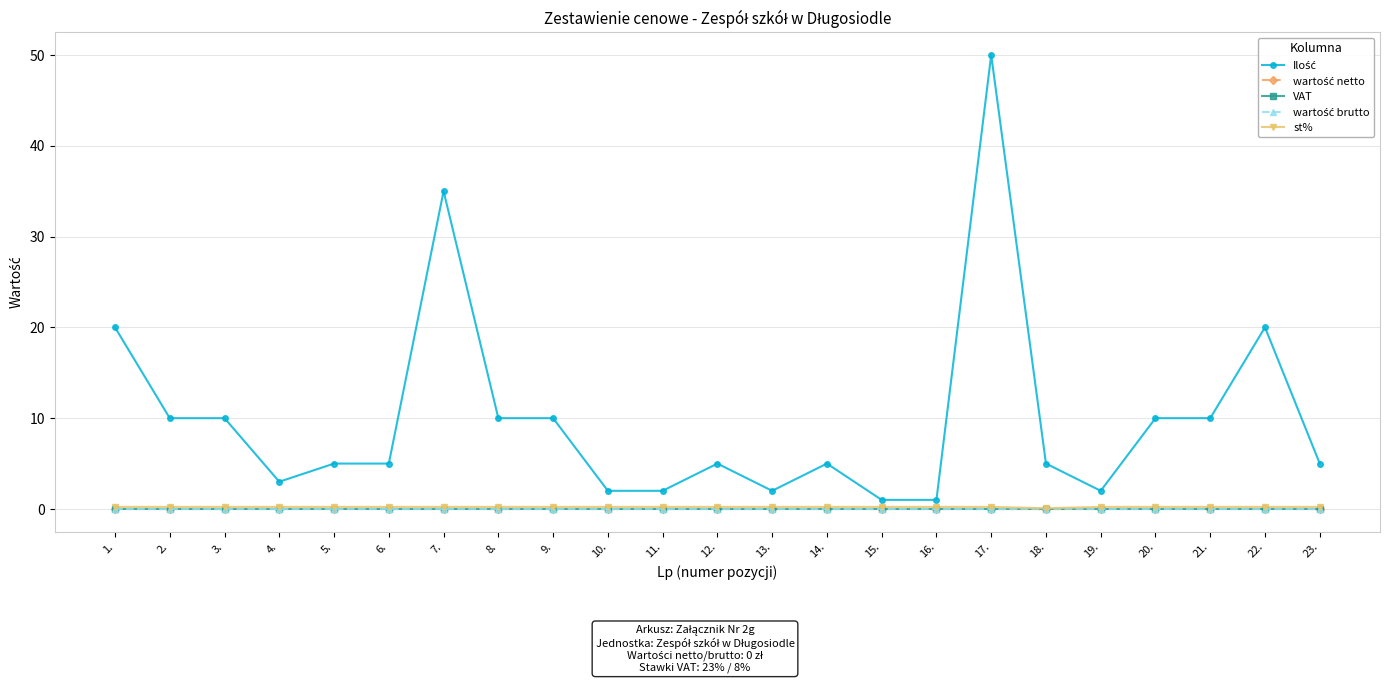

Is this an area chart (filled region under the line)?

No